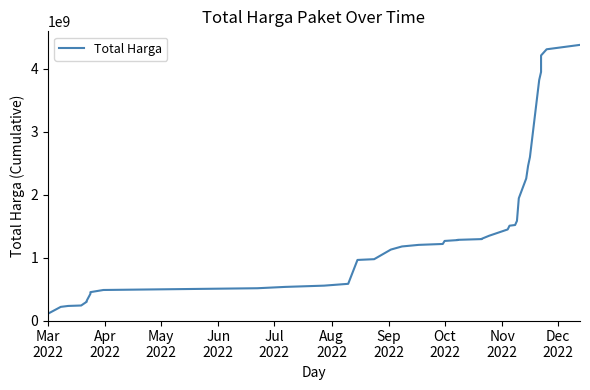

The value at 27 is 969809136. True or false?

False